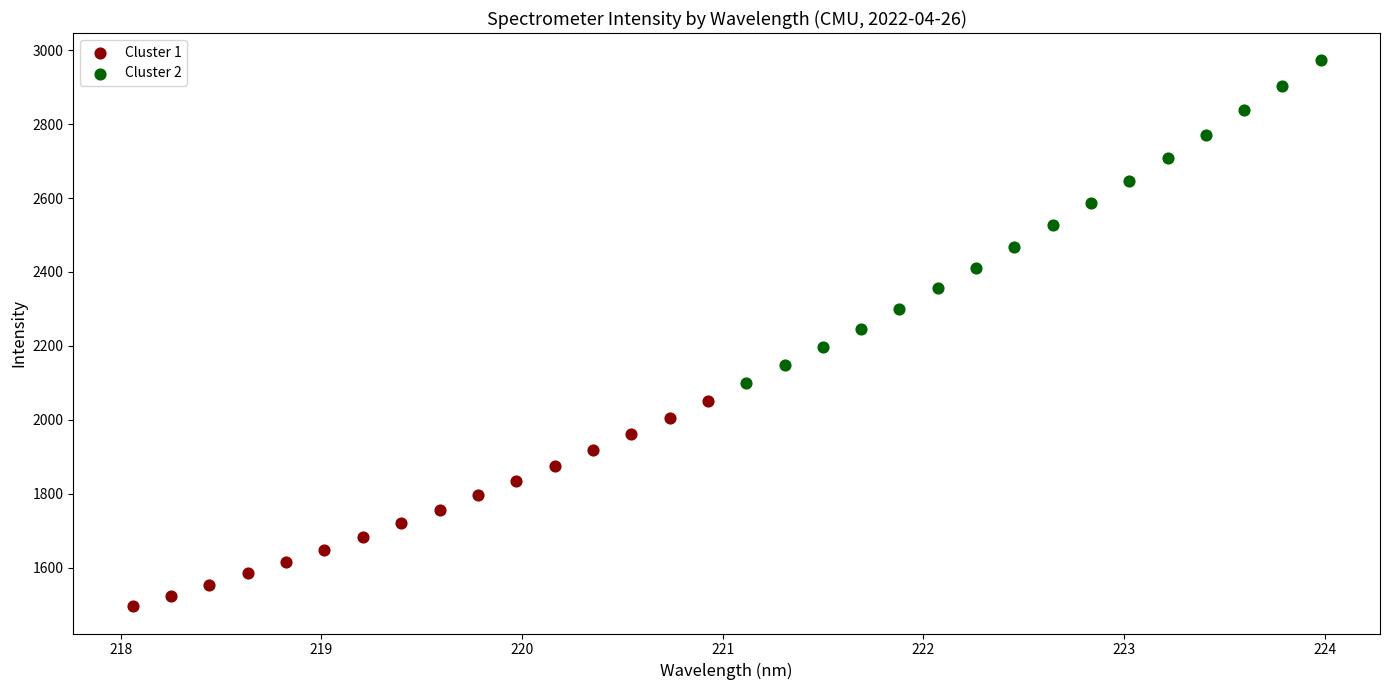

Which series has the largest Y range (max minus min)?

Cluster 2